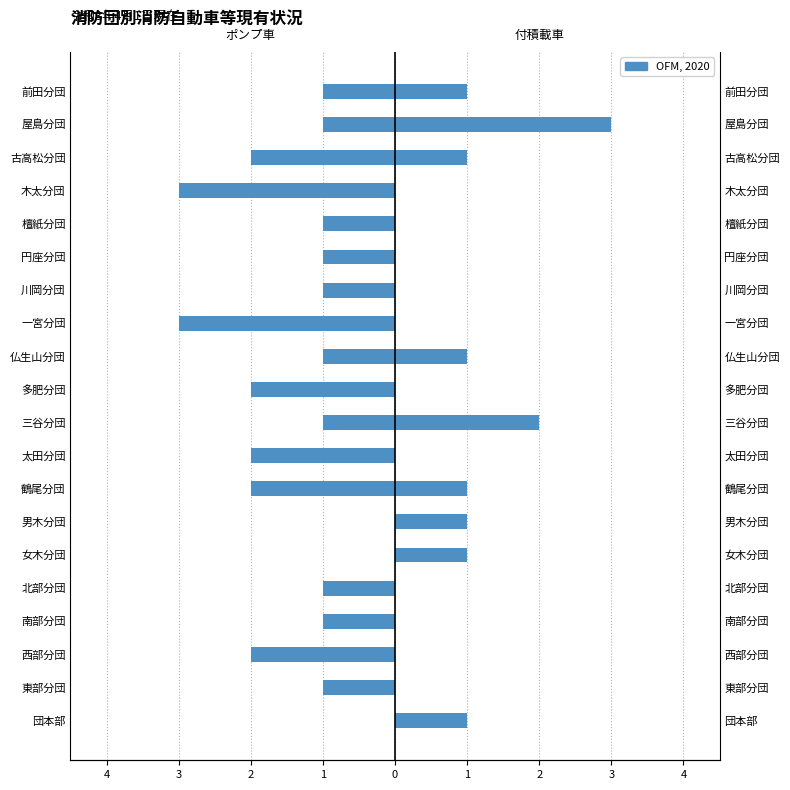

Count the number of categories in the chart.

20